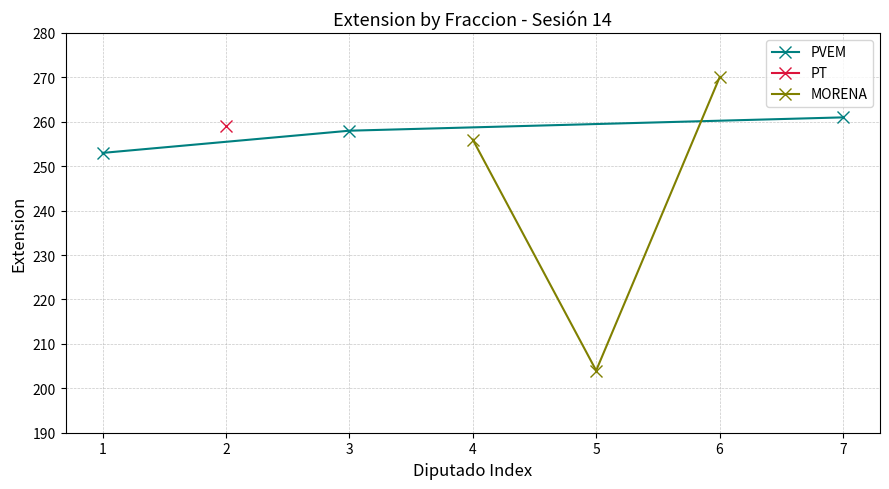

What is the value of the PVEM point at the 2nd from the left?

258